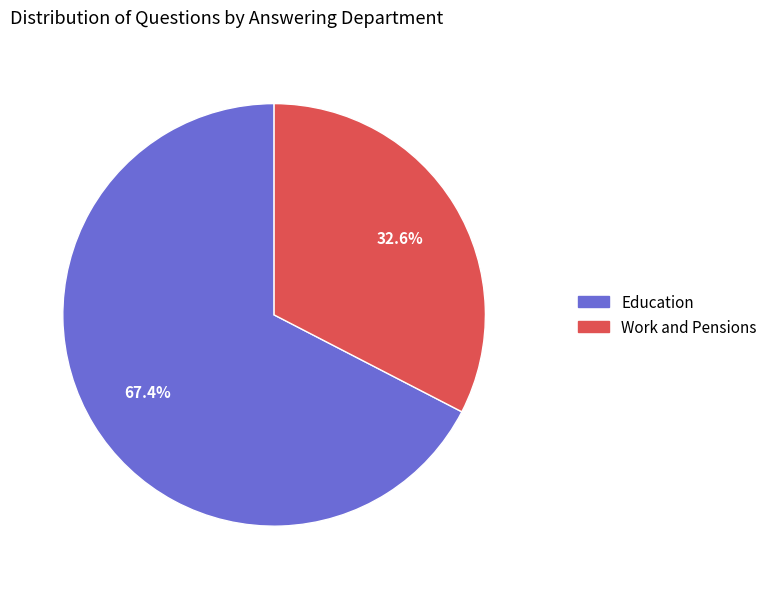

How many segments does this pie chart have?

2